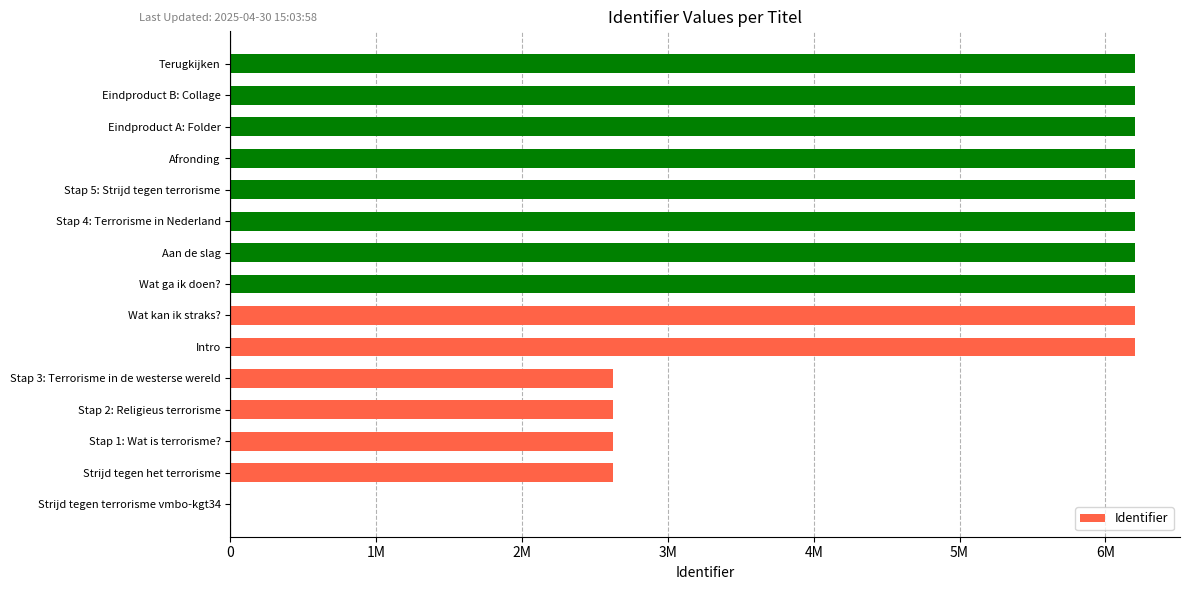

What is the average value?

4833750